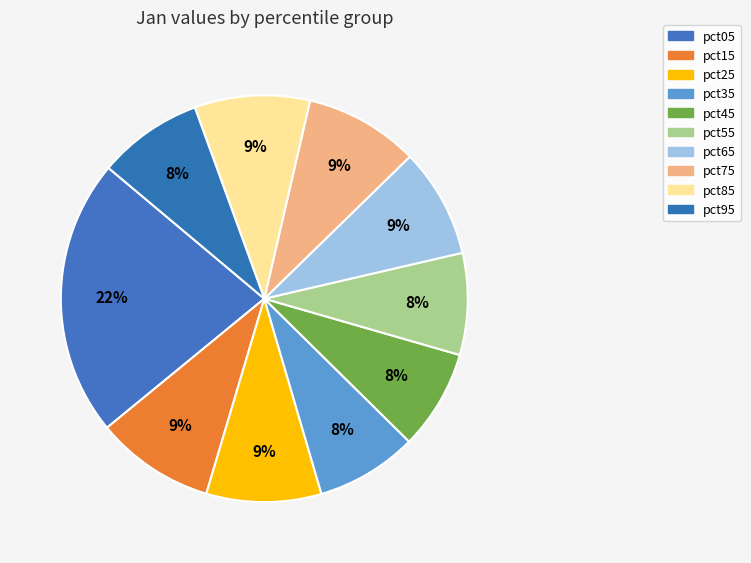

What portion of the pie excludes pct75?

90.9%